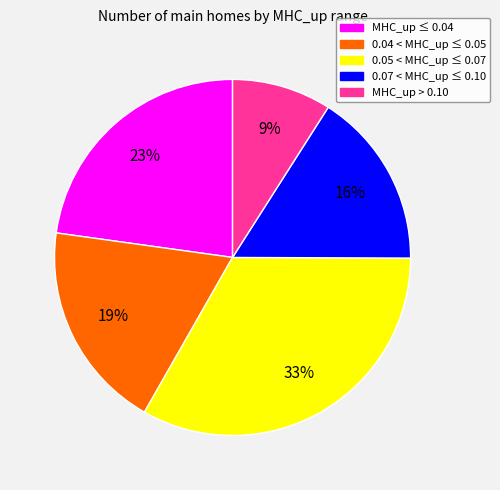

To the nearest percent, what is the difference between the largest and smallest slice percentages?

24%